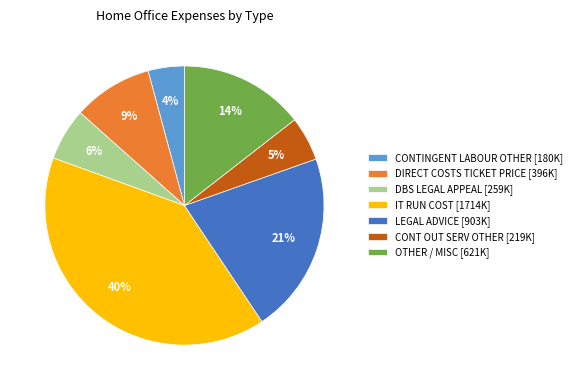

Do DBS LEGAL APPEAL [259K] and DIRECT COSTS TICKET PRICE [396K] together represent more than half of the pie?

No